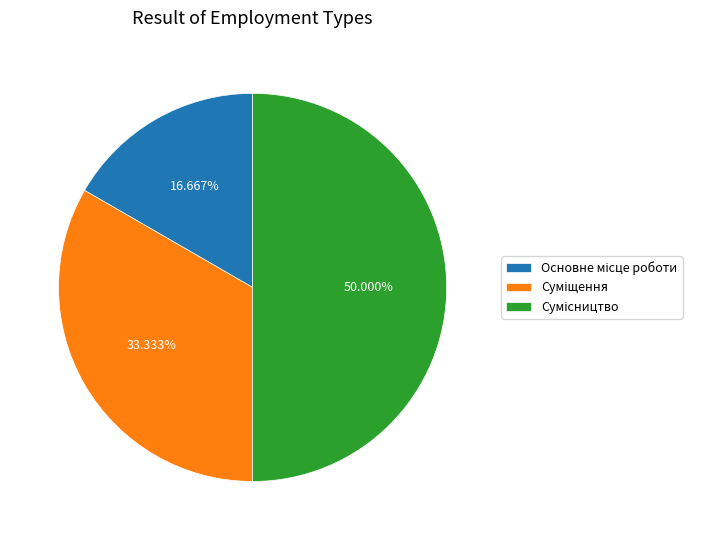

Which category has the smallest portion of the pie?

Основне місце роботи